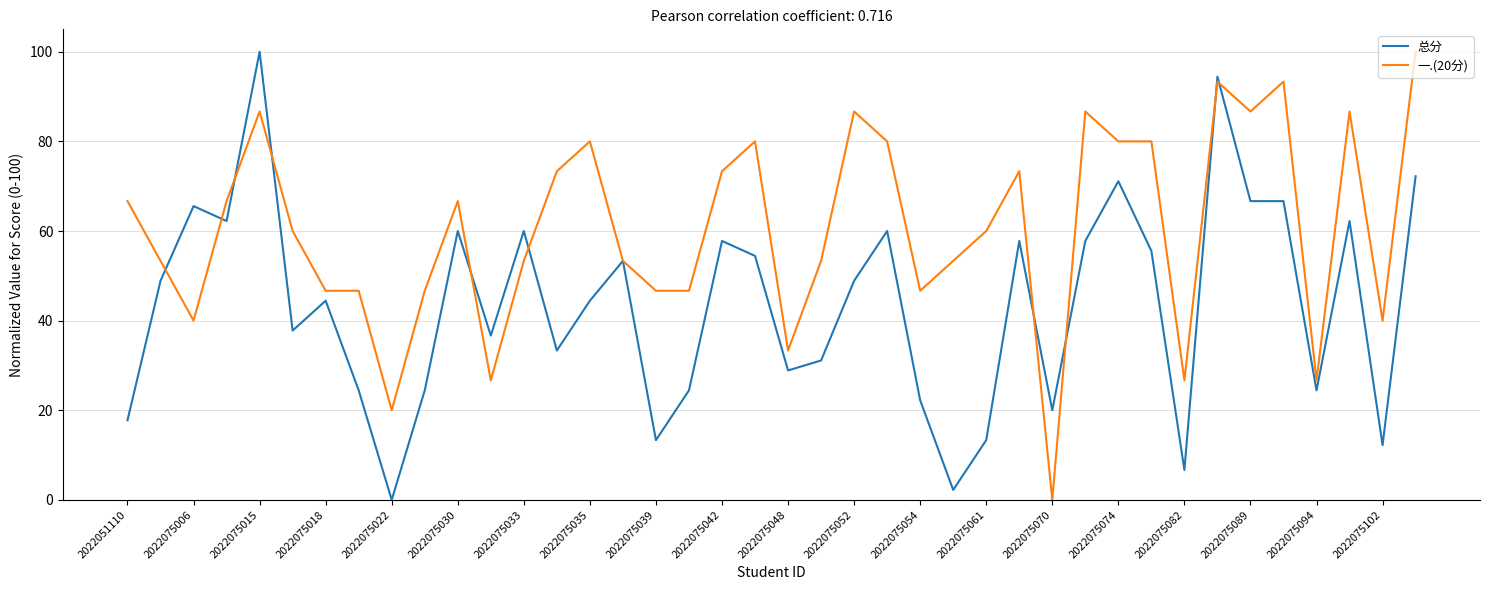

What is the highest value of the 总分 series?

100.0